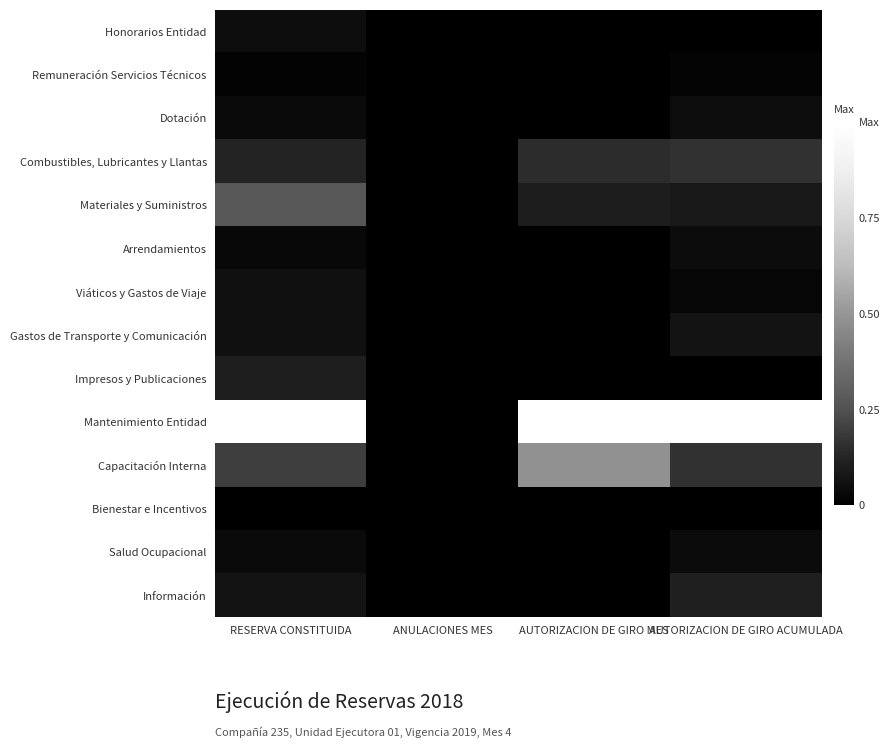

What is the total value across all series at RESERVA CONSTITUIDA?

2.0